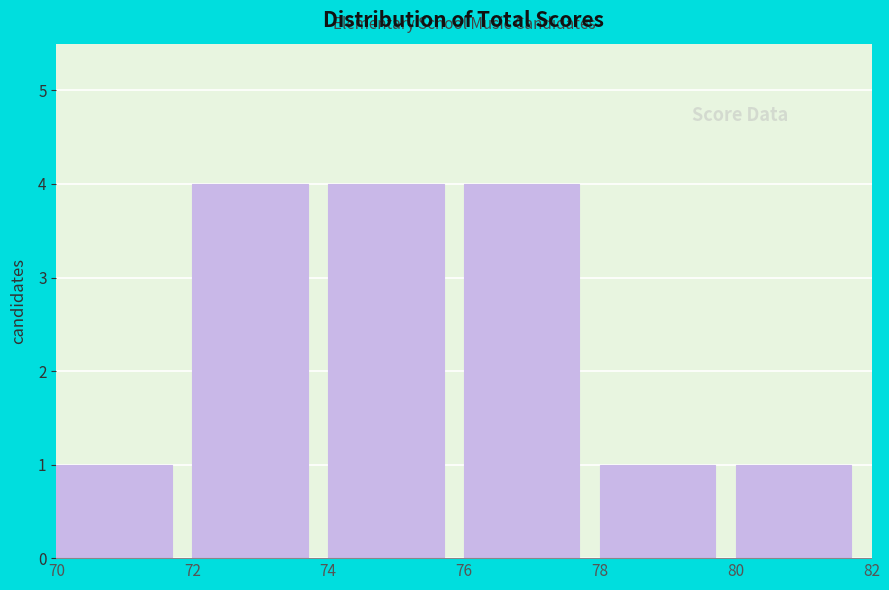

Reading left to right, list every bar in this chart as the range it spans on the x-axis followed by its height. The values are not printed on the chart, so give them approximately, as read against the axis.

70 to 72: 1
72 to 74: 4
74 to 76: 4
76 to 78: 4
78 to 80: 1
80 to 82: 1